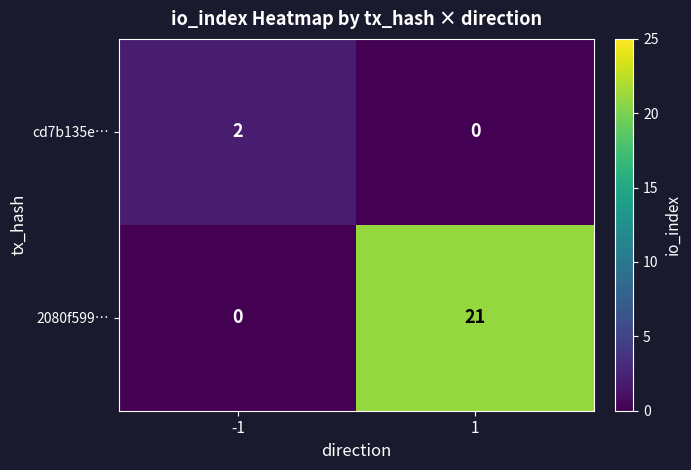

How many series are shown in this chart?

2